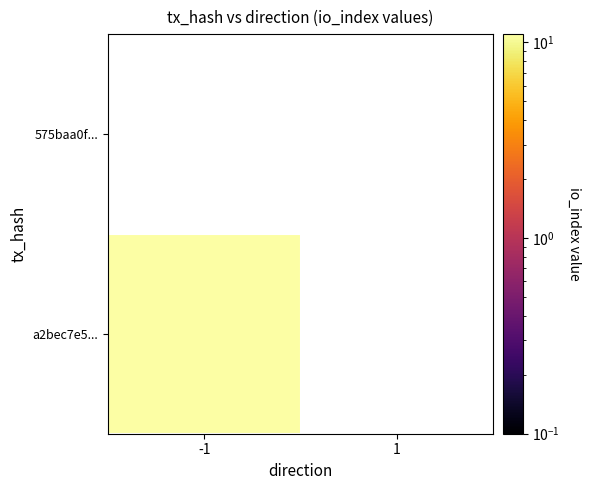

Count the number of data series in this chart.

2